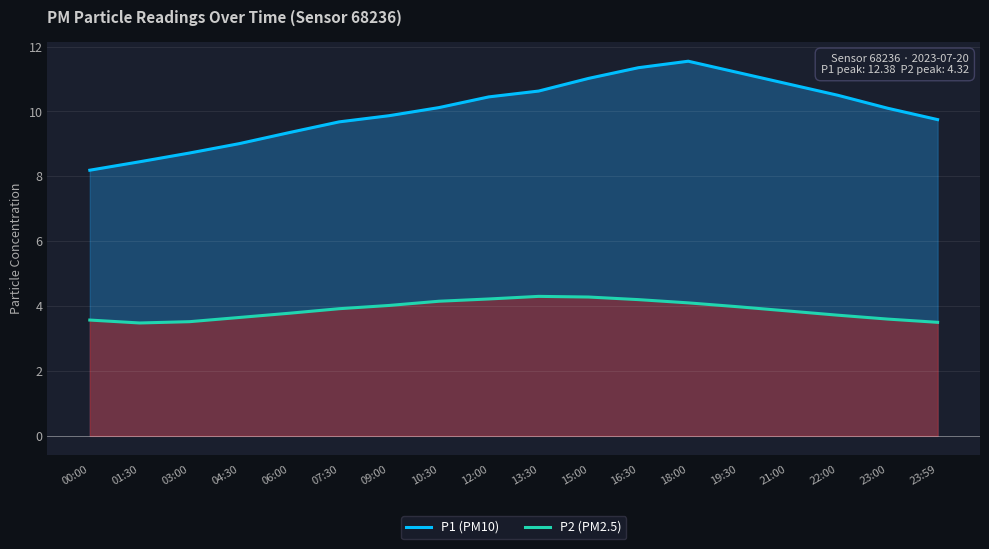

Which series has the widest spread of values?

P1 (PM10)